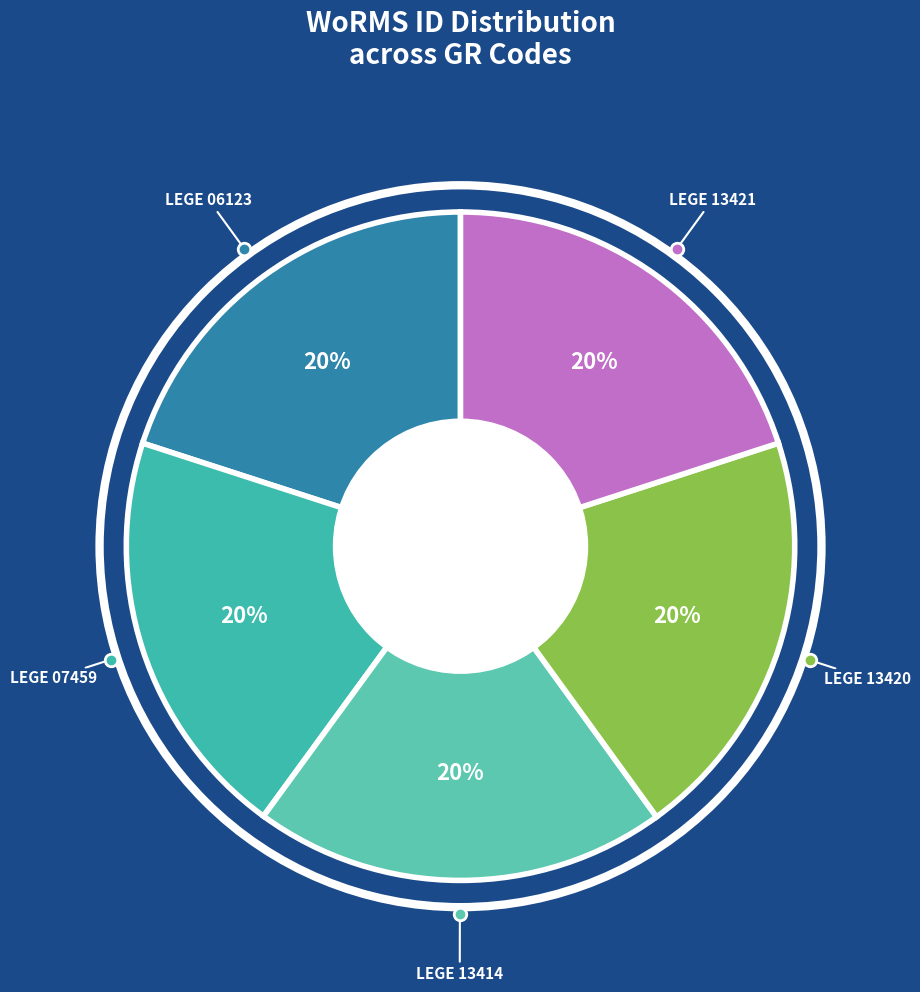

Does any single category account for the majority?

No